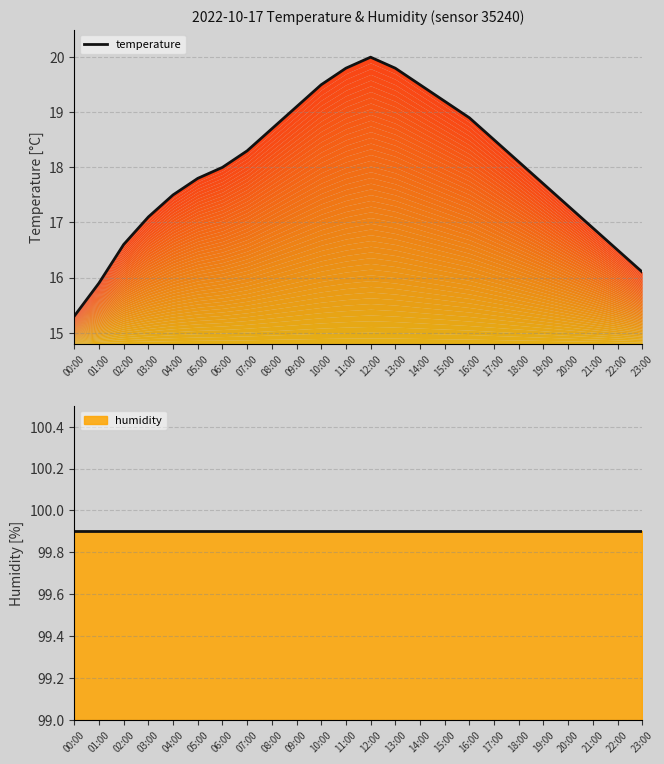

The value at 14:00 is 19.5. True or false?

True